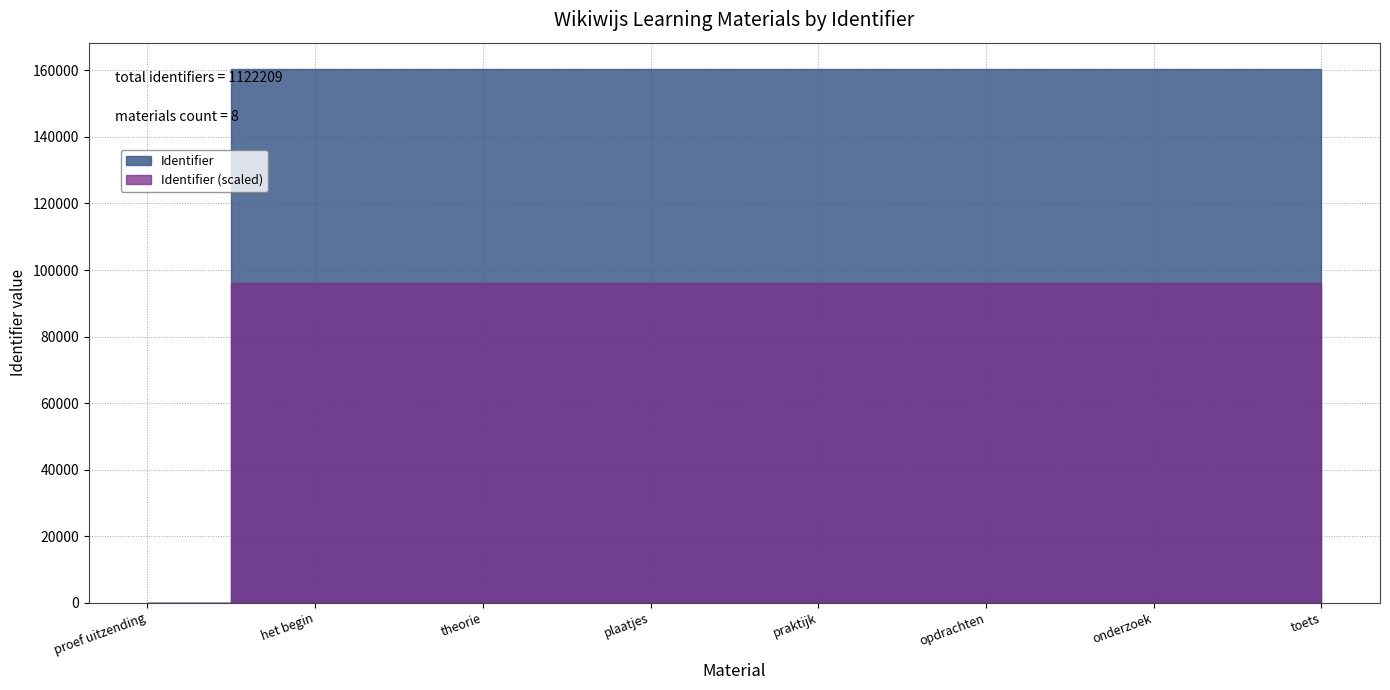

True or false: the data shows 160314 at opdrachten.

True